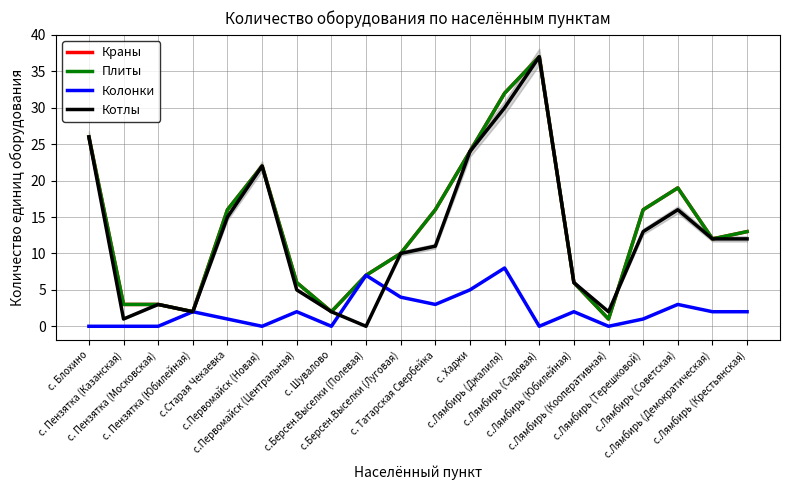

How many values in the Плиты series exceed 13?

9